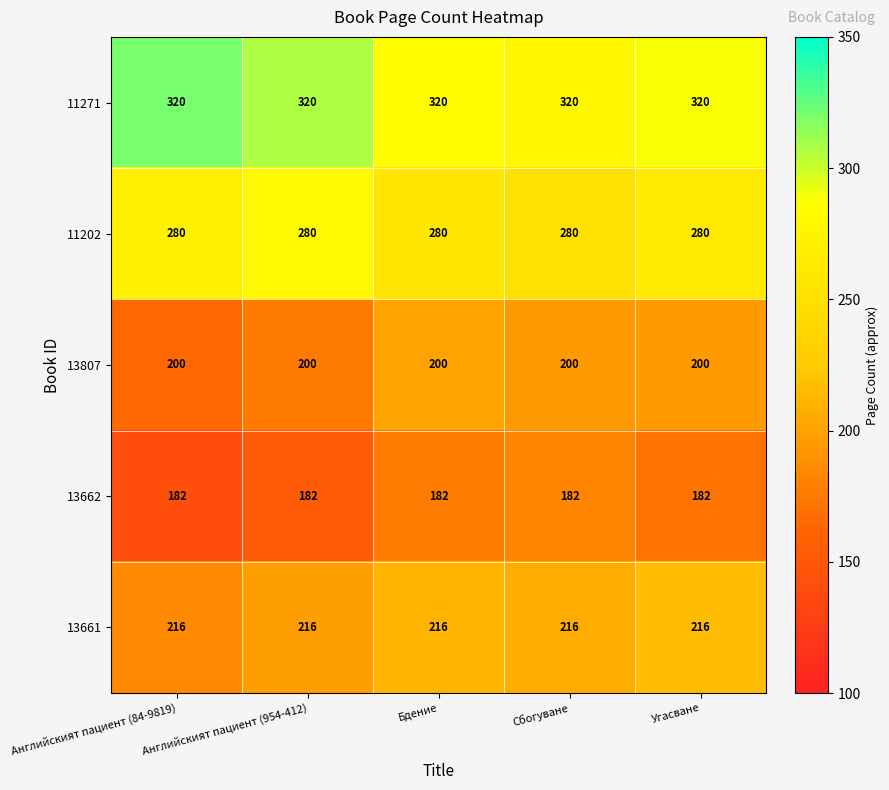

What is the minimum value for 11202?

280